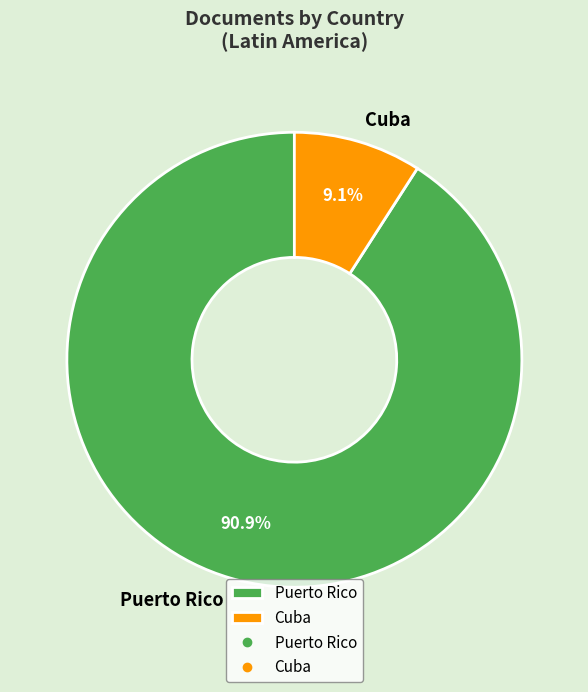

How many slices are in this pie chart?

2